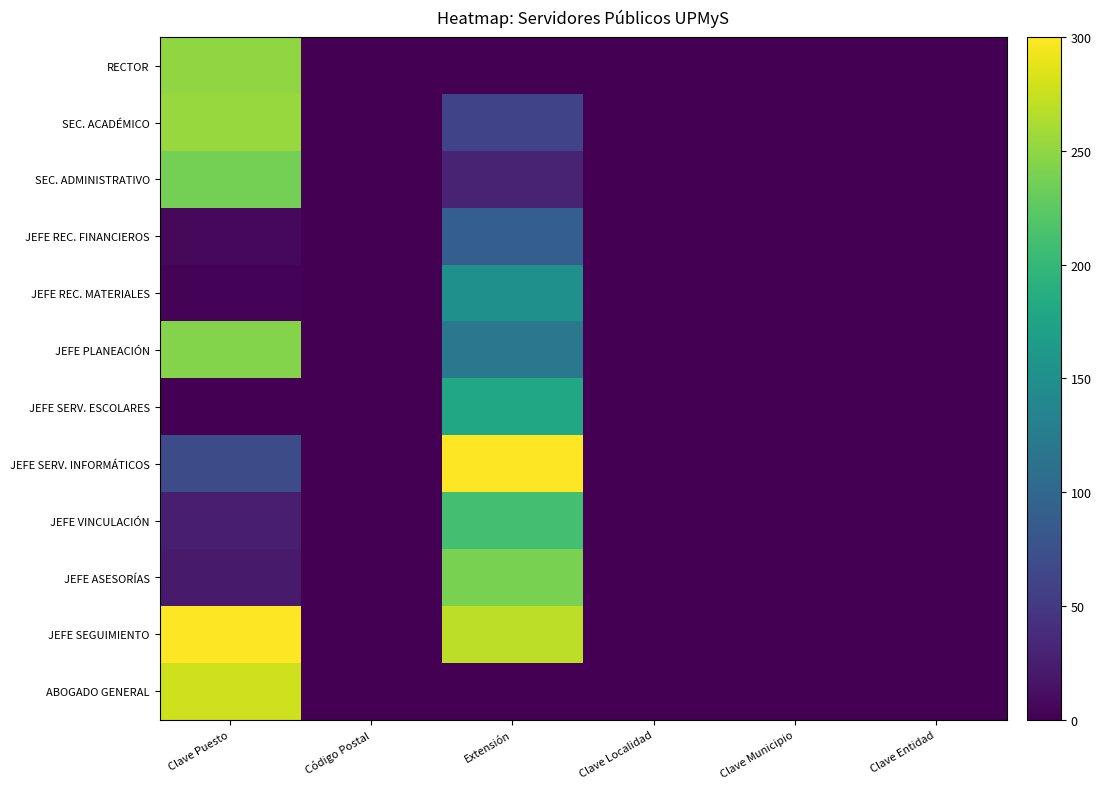

At how many categories does at least one series exceed 266?

2